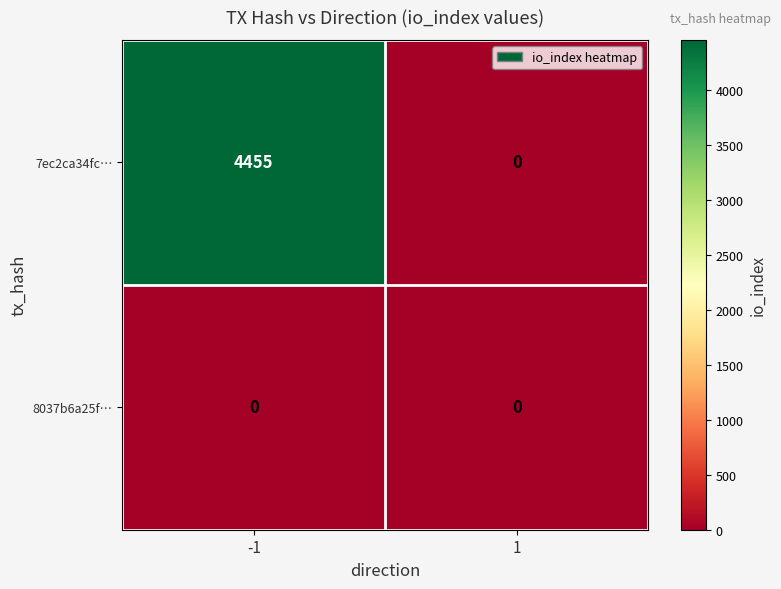

Is it true that 8037b6a25f… equals 0 at 1?

True